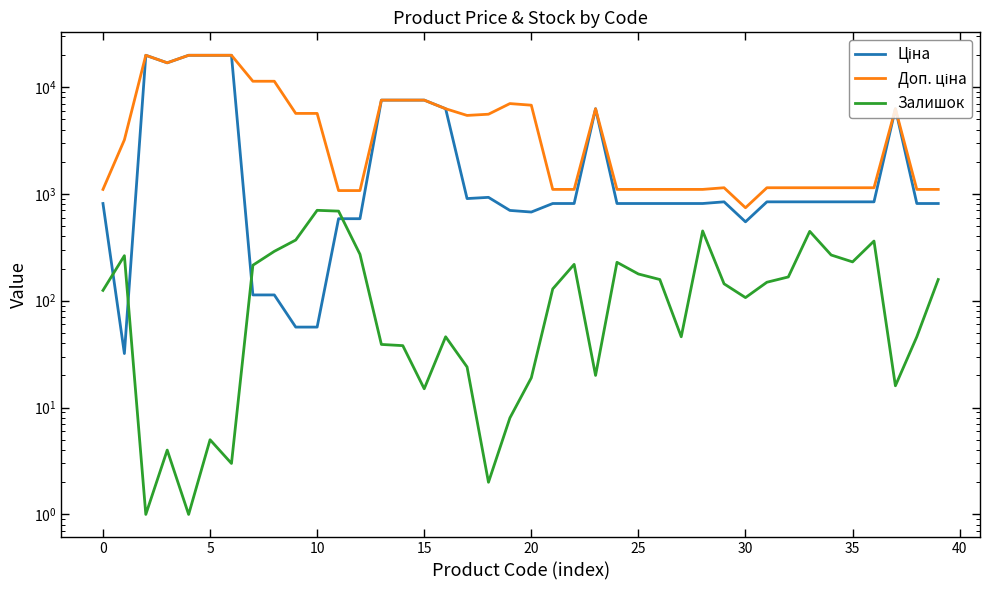

Is it true that Доп. ціна equals 465.2 at 28?

False